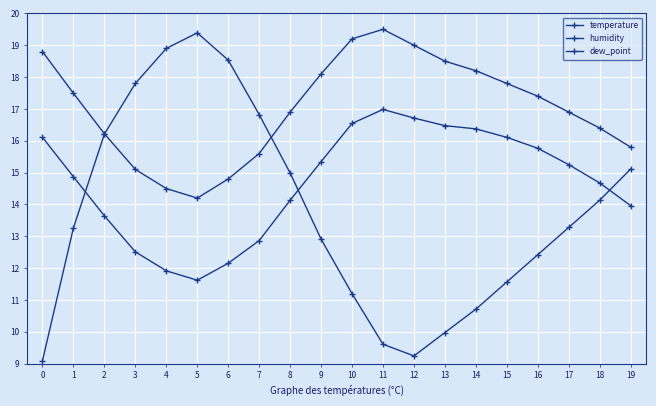

What is the value of the temperature point at the 13th from the left?

19.0